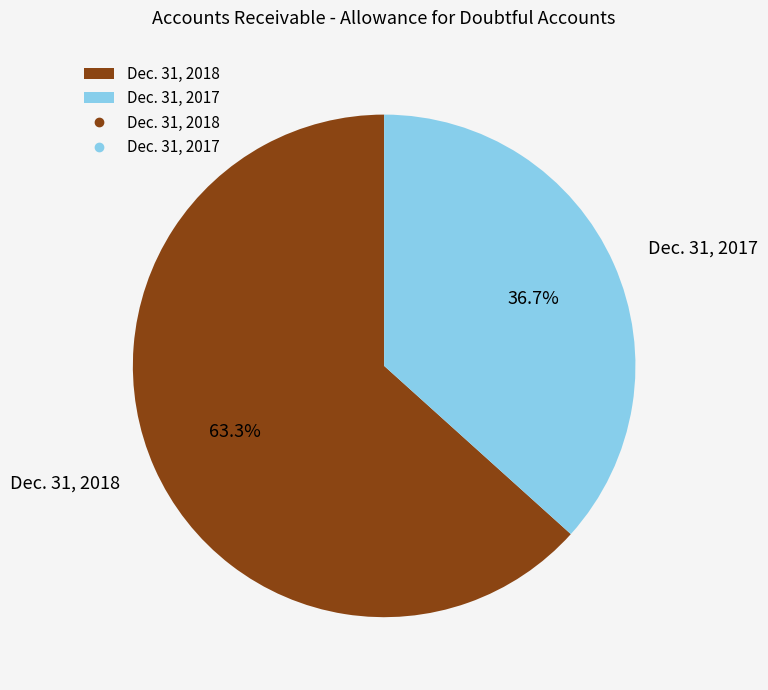

Which category has the smallest portion of the pie?

Dec. 31, 2017